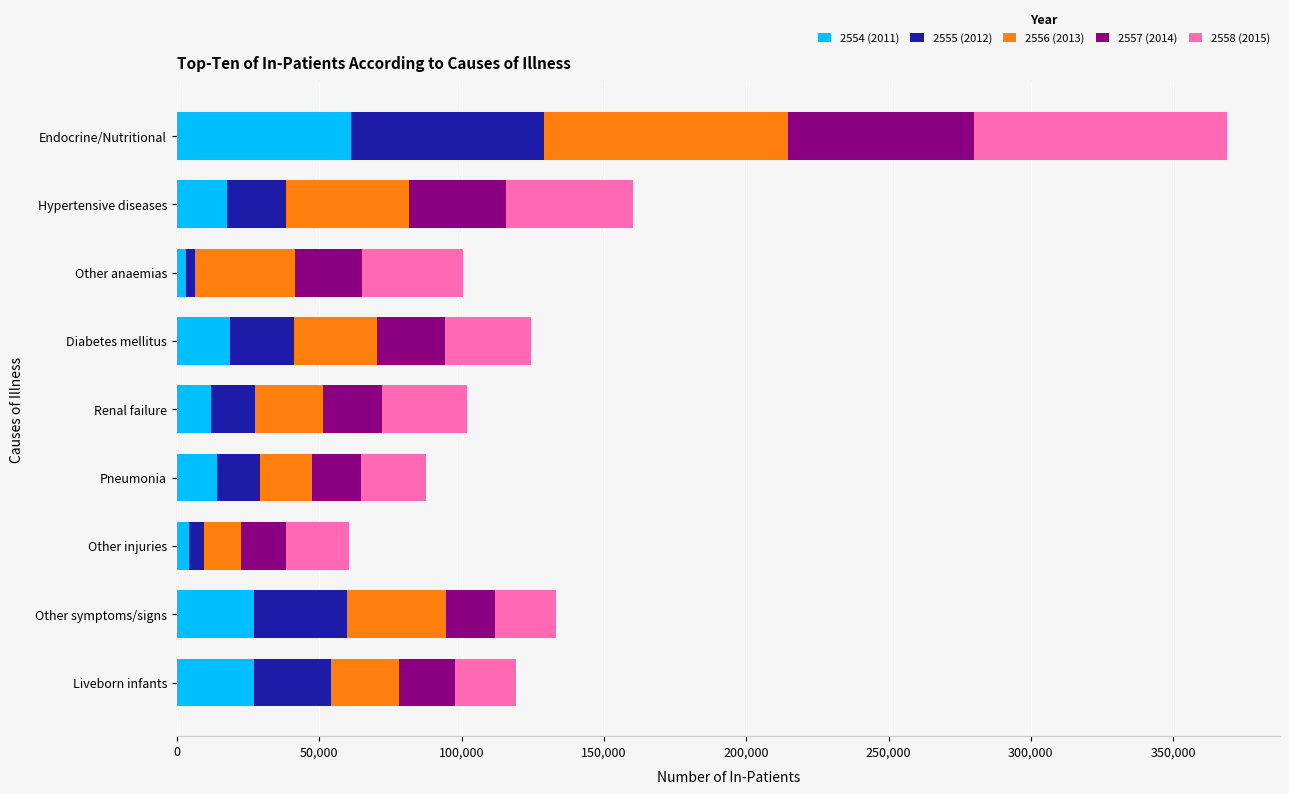

What is the total value across all series at Hypertensive diseases?

160108